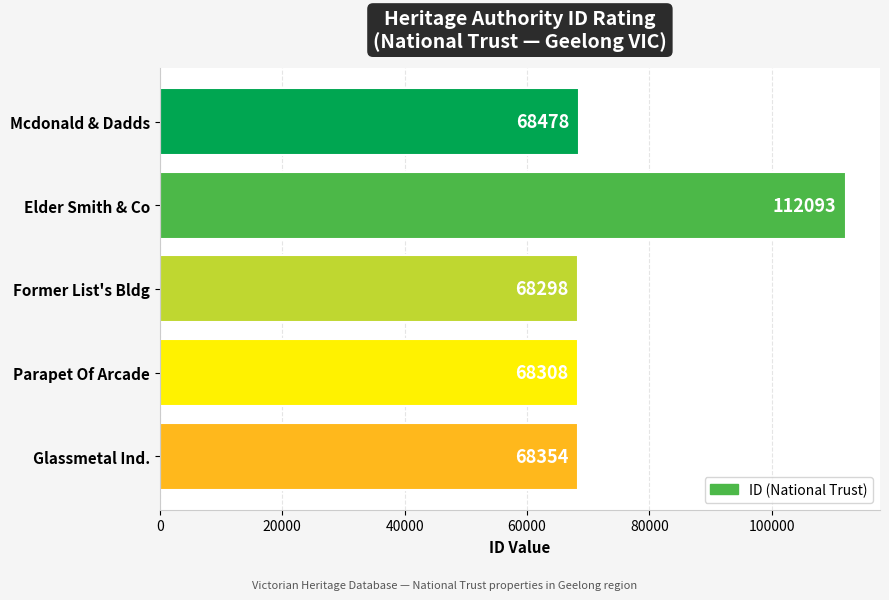

Between Elder Smith & Co and Glassmetal Ind., which is larger?

Elder Smith & Co